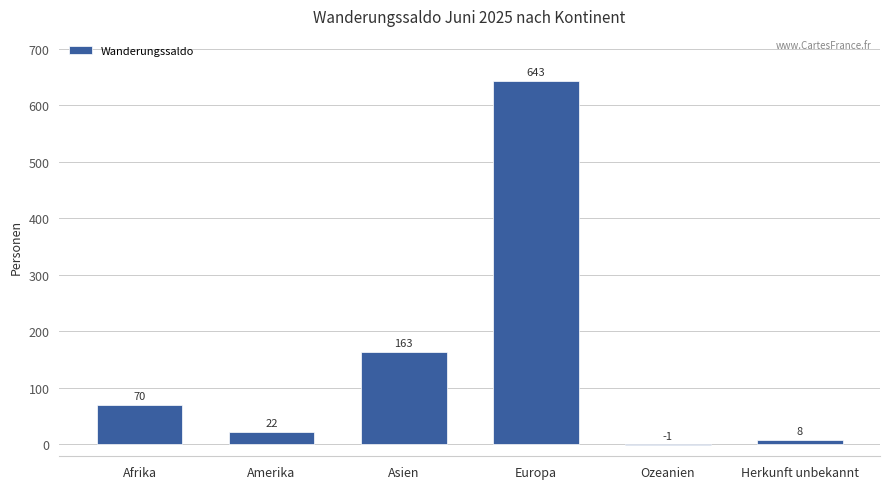

What is the maximum value shown in the chart?

643